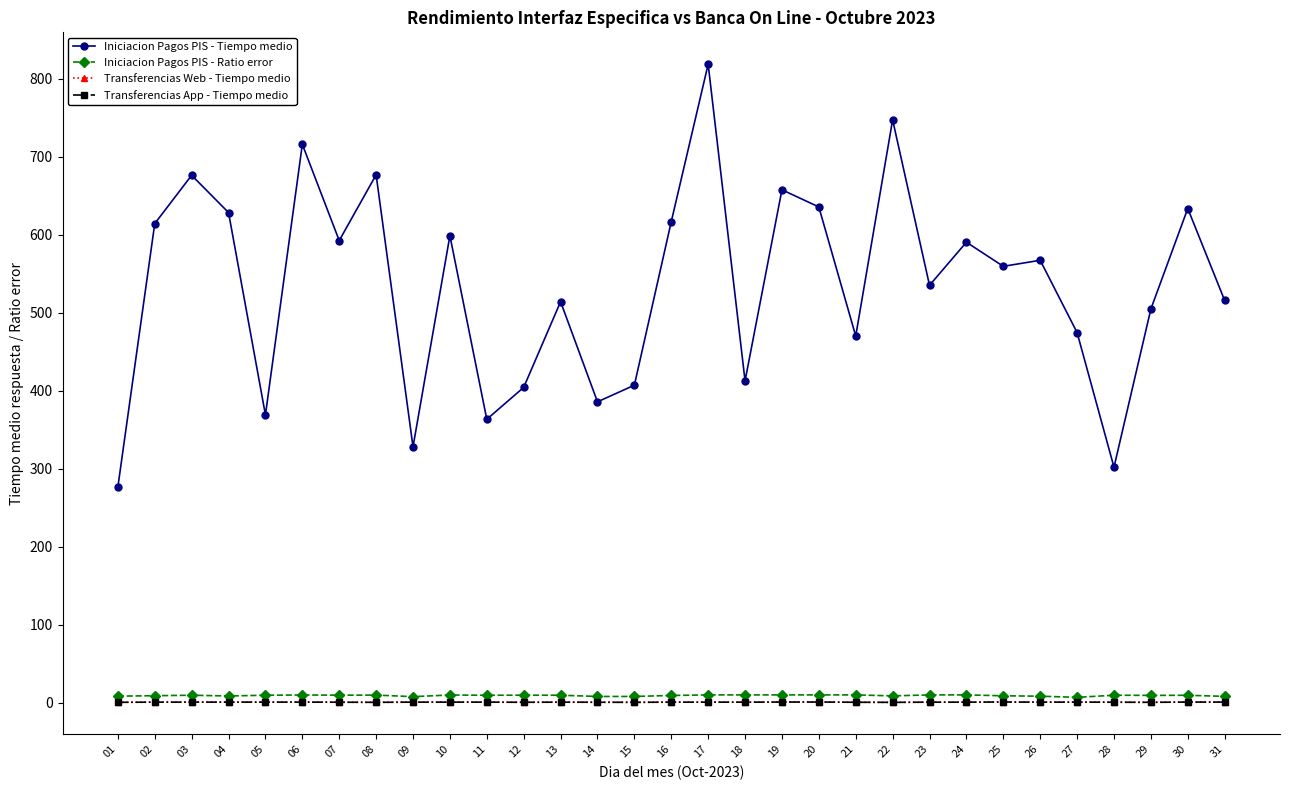

What is the difference between the Transferencias App - Tiempo medio values at 05 and 16?

0.1